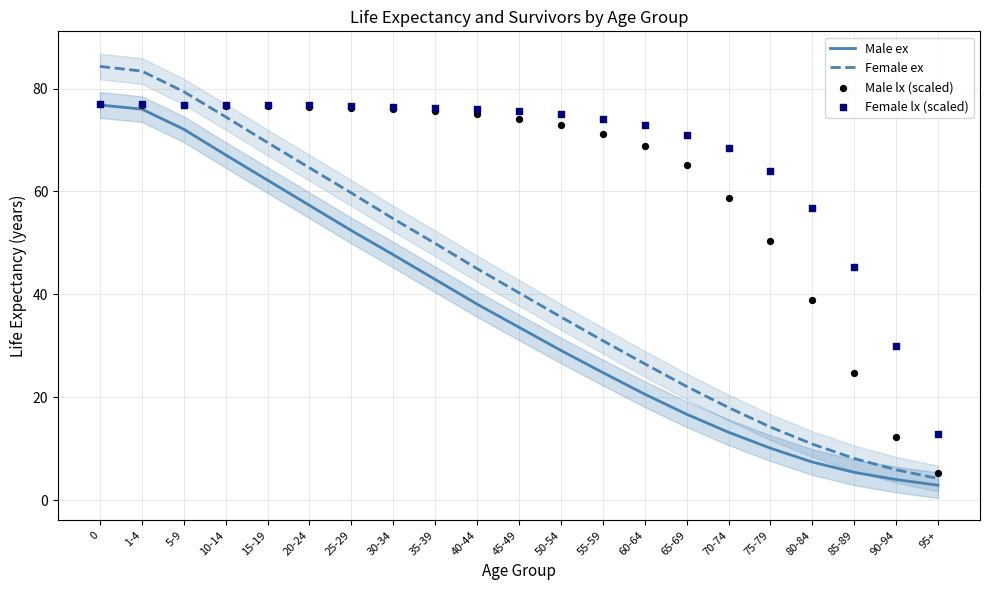

Which series has the largest Y range (max minus min)?

Female ex